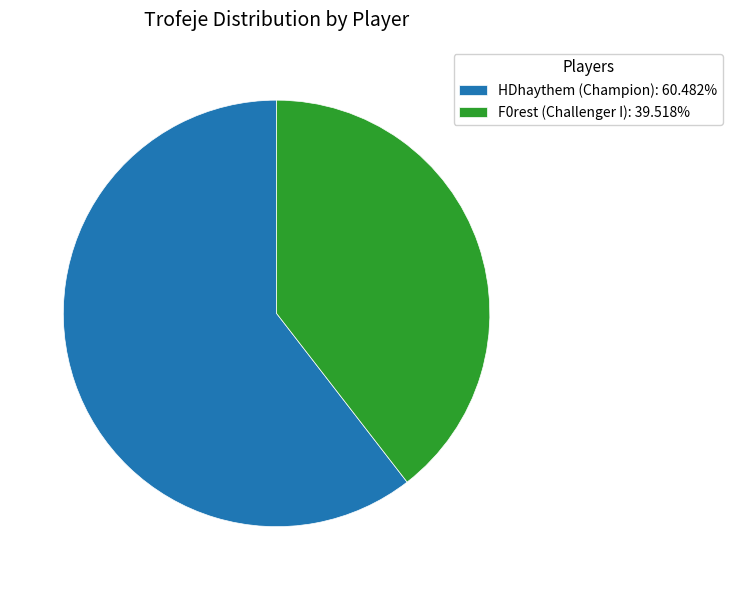

How many segments does this pie chart have?

2